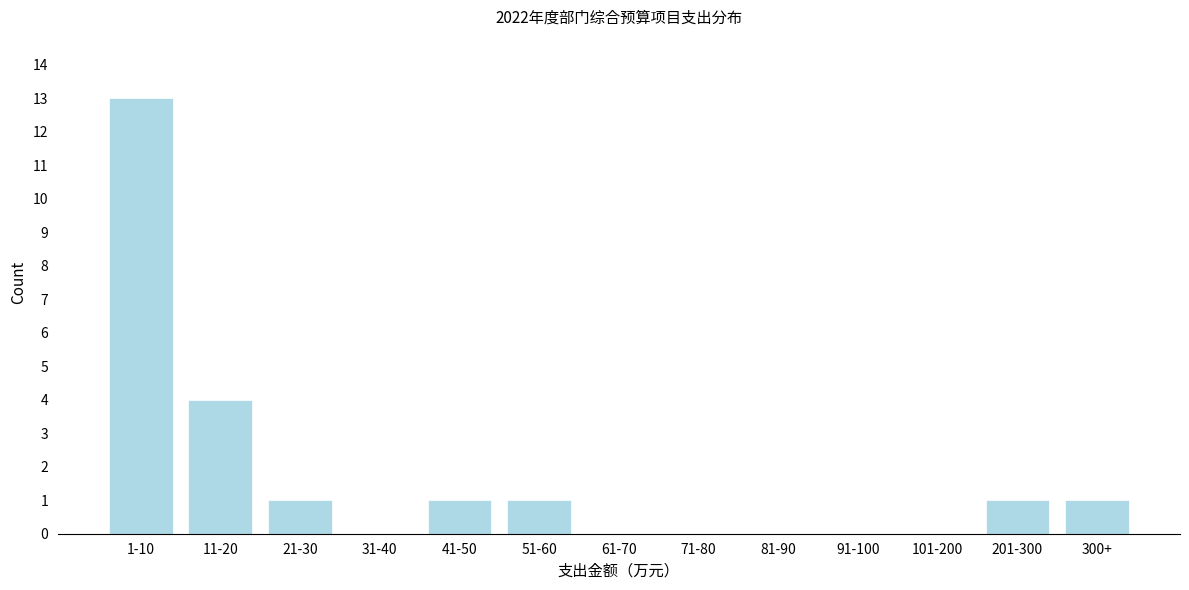

Reading left to right, transcribe all the data shown in this chart.

1-10=13	11-20=4	21-30=1	31-40=0	41-50=1	51-60=1	61-70=0	71-80=0	81-90=0	91-100=0	101-200=0	201-300=1	300+=1